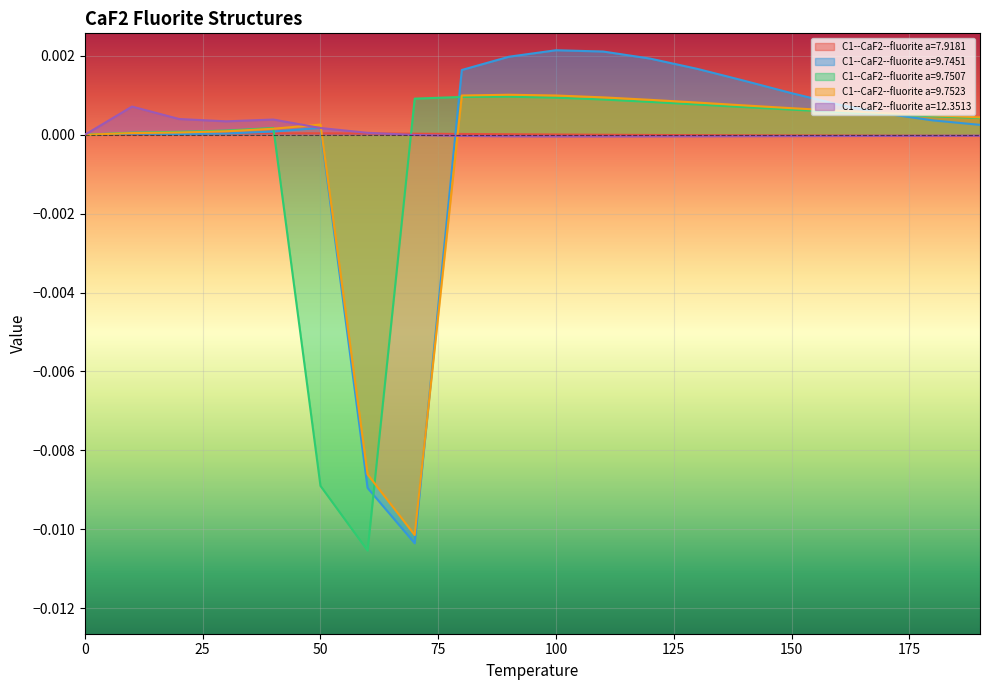

Is the value of C1--CaF2--fluorite a=9.7451 at 130.0 greater than the value of C1--CaF2--fluorite a=7.9181 at 30.0?

Yes